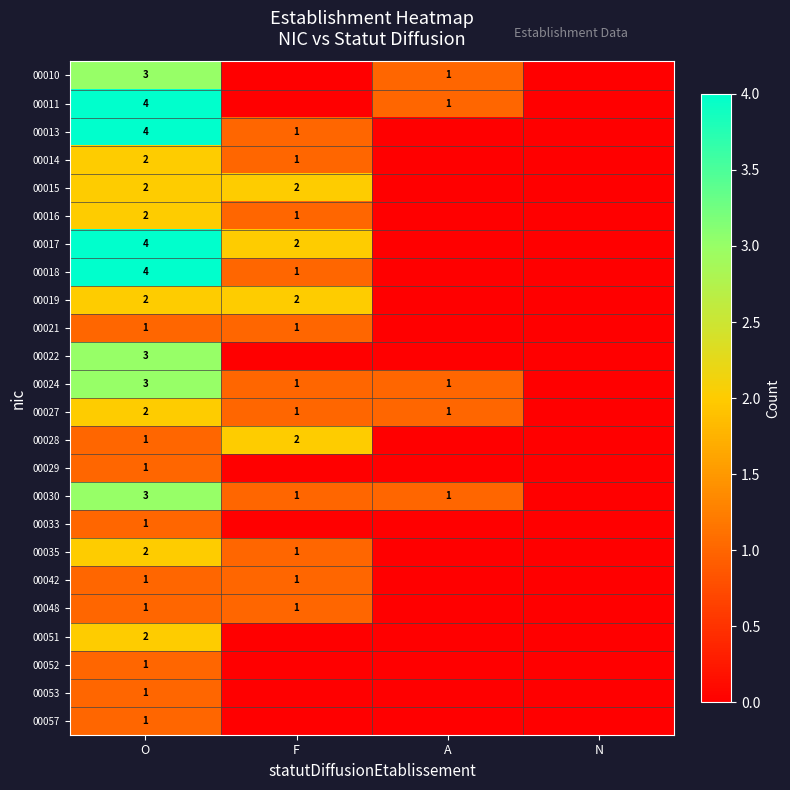

The value of 00013 at F is 2. True or false?

False